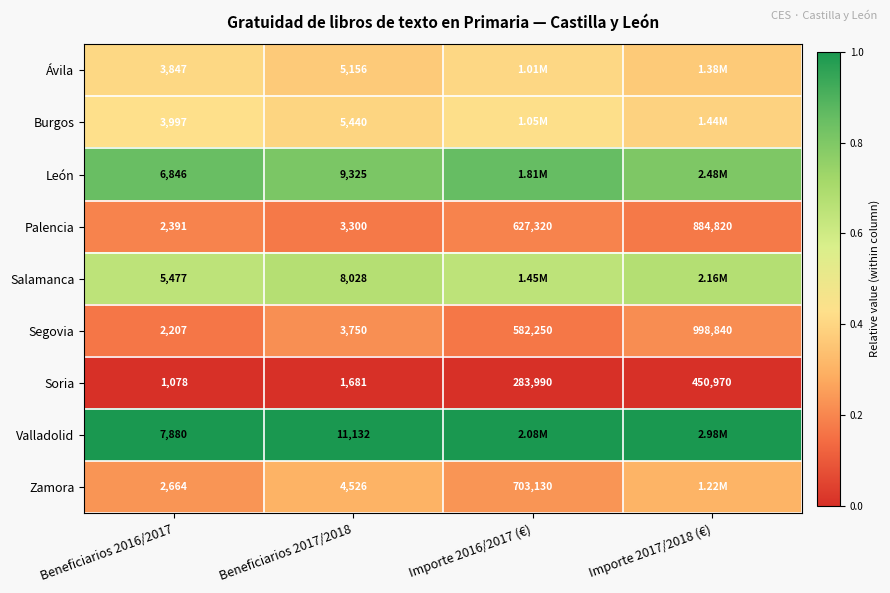

Is the value of Soria at Beneficiarios 2016/2017 greater than the value of Burgos at Beneficiarios 2016/2017?

No